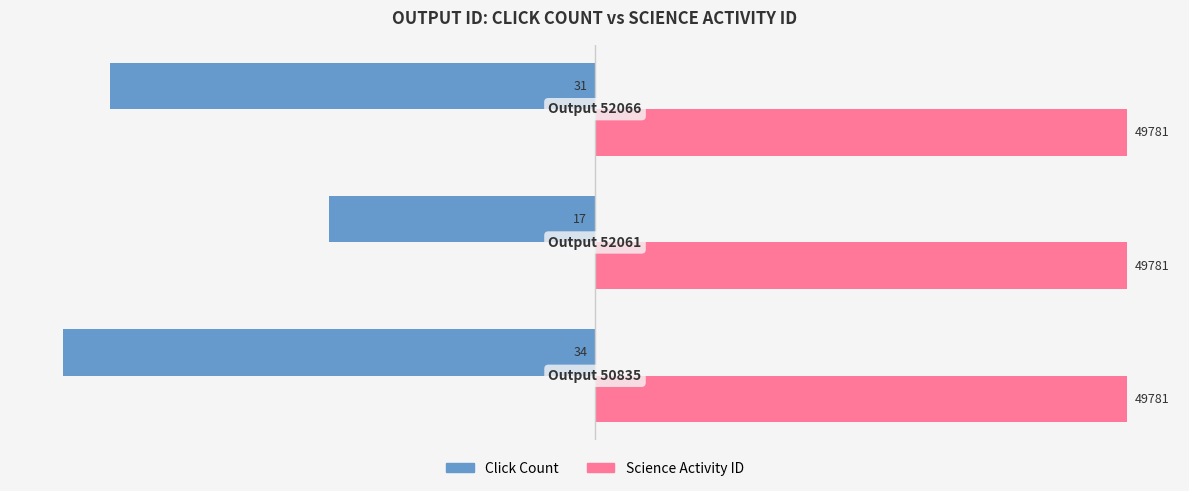

What are all the series names shown in the legend?

Click Count, Science Activity ID